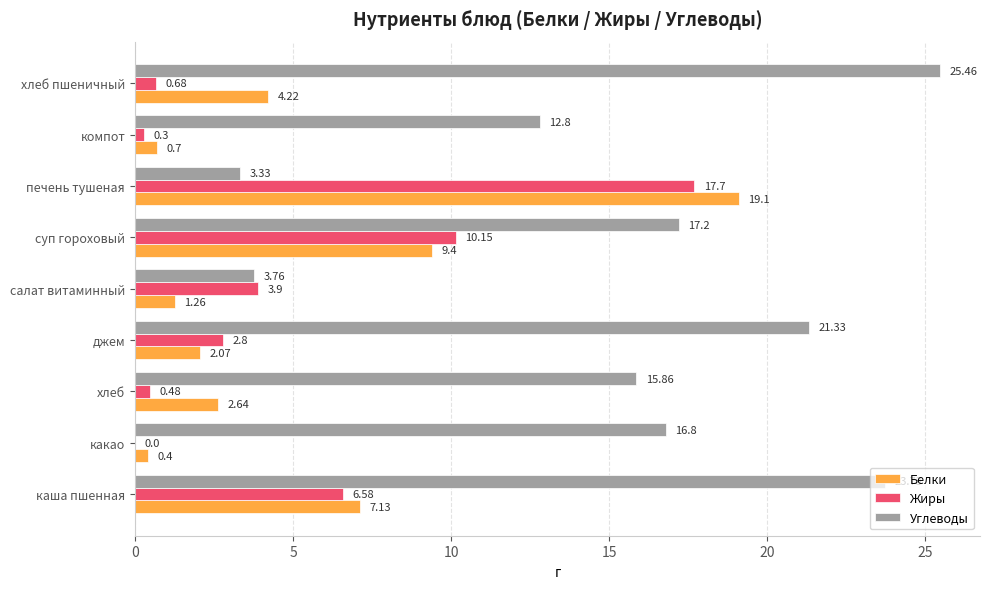

Is the value of Белки at салат витаминный greater than the value of Жиры at джем?

No